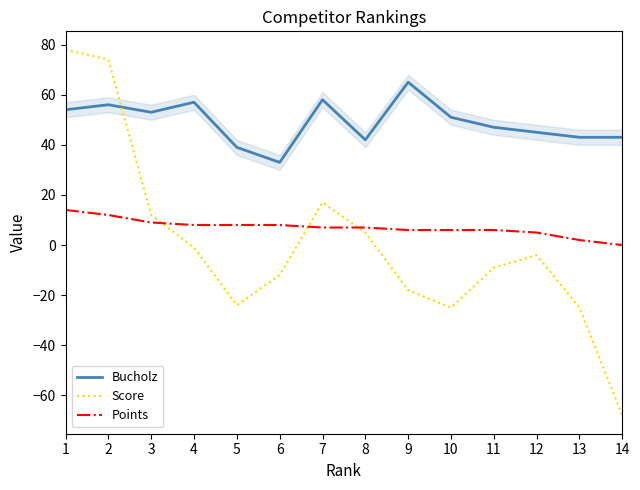

Is it true that Score equals -24 at 5?

True